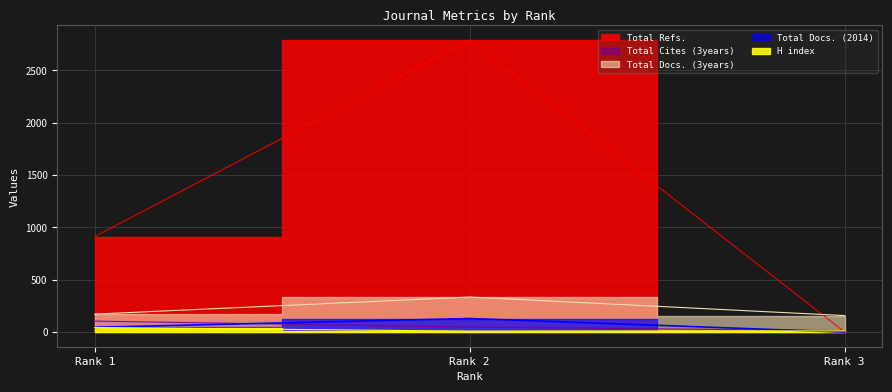

Does the chart have visible grid lines?

Yes